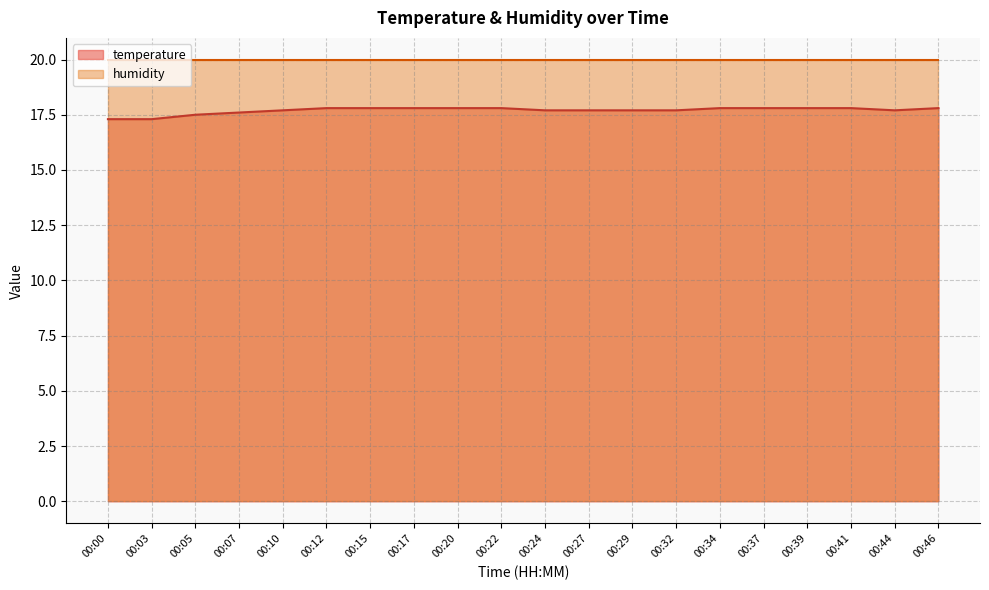

At which category does the data reach its first local valley?

00:44